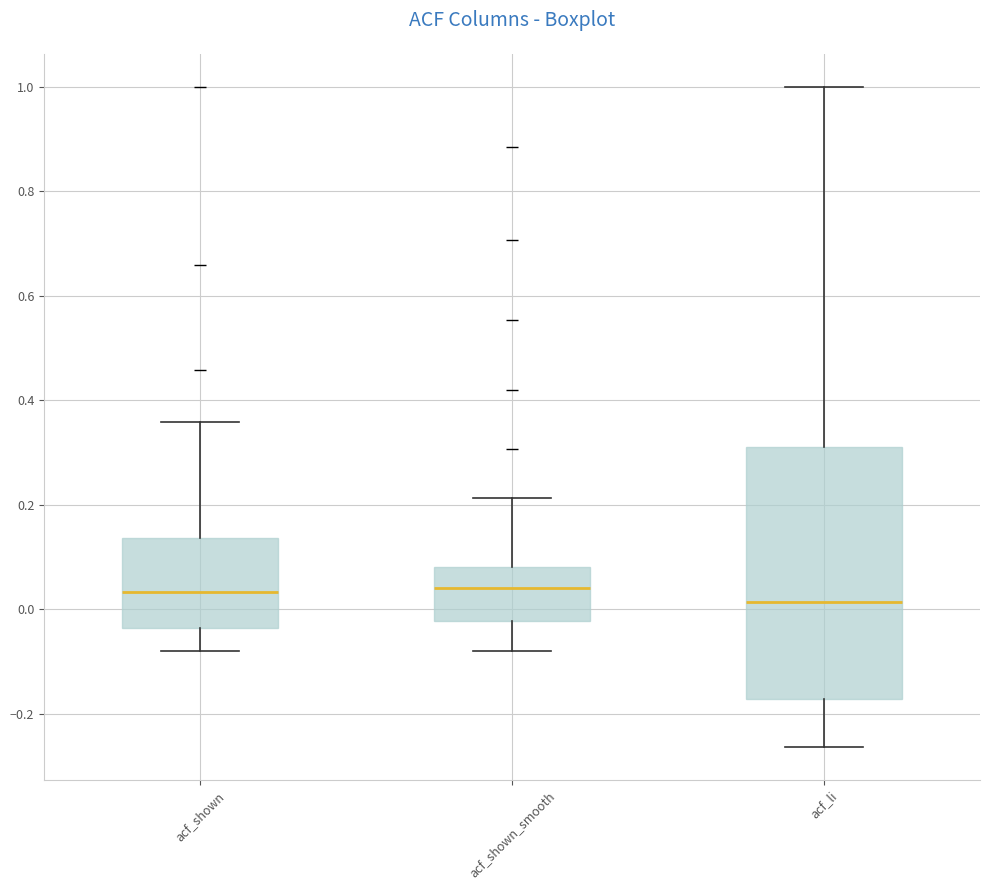

Reading left to right, transcribe this box plot: for each box, give where its median line is, the range the box spans, and where its two whiskers end, as read against the y-axis. The values are not printed on the chart, so give them approximately, as read against the axis.

acf_shown: median 0.04, box -0.04 to 0.14, whiskers -0.08 to 0.36
acf_shown_smooth: median 0.04, box -0.02 to 0.08, whiskers -0.08 to 0.22
acf_li: median 0.02, box -0.18 to 0.32, whiskers -0.26 to 1.00